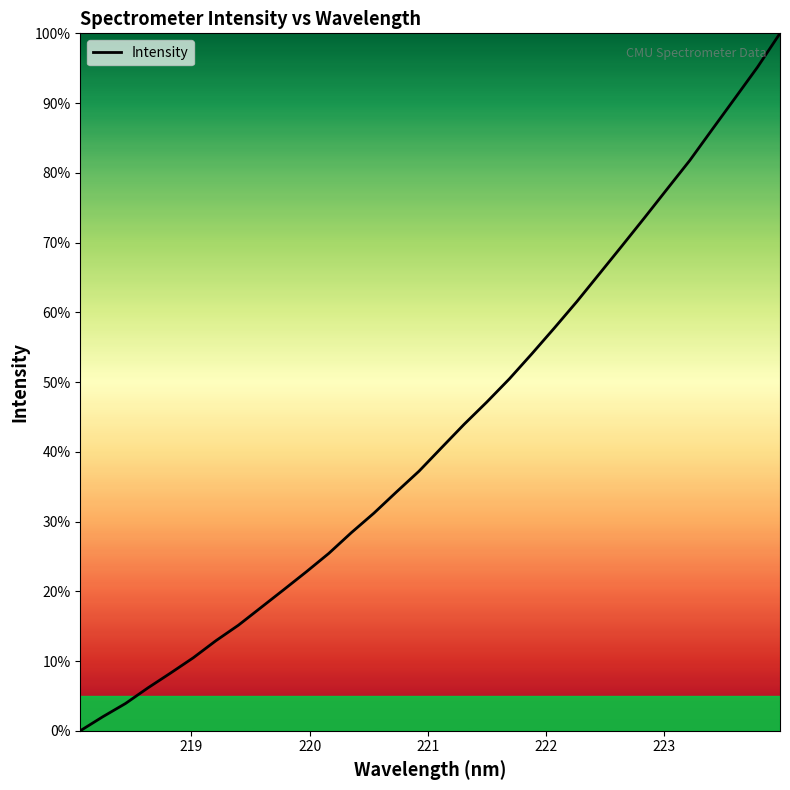

What is the greatest value displayed?

100.0